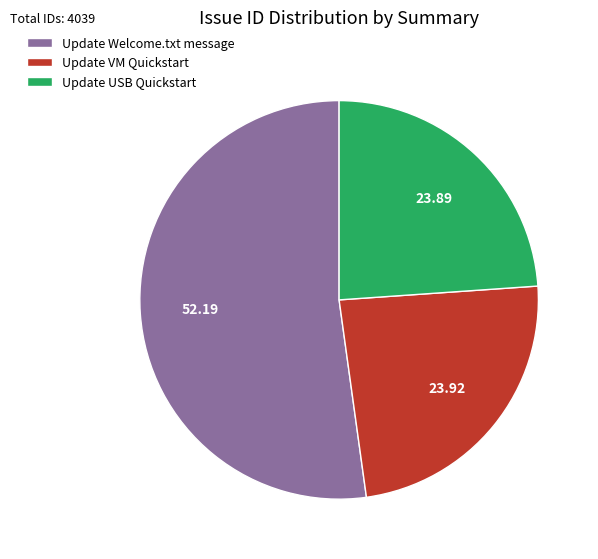

How many slices are in this pie chart?

3